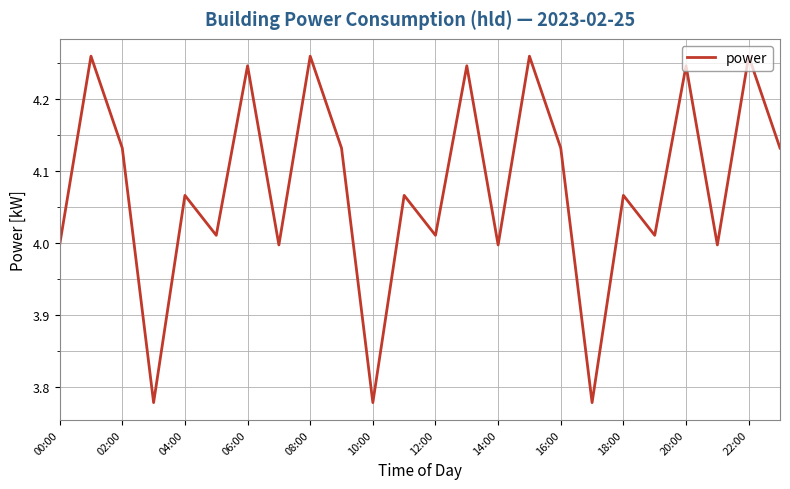

How many lines are shown in the chart?

1